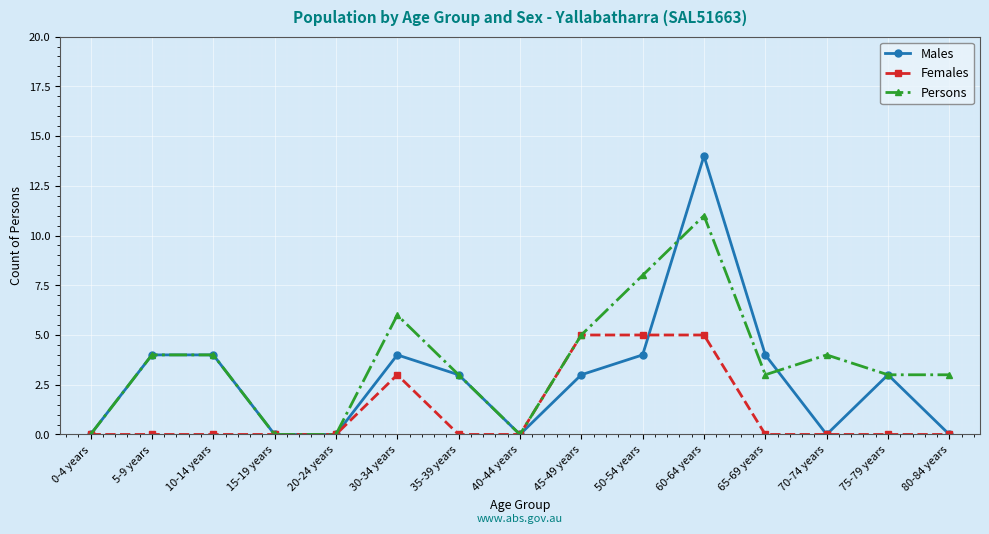

At how many categories does at least one series exceed 1?

11